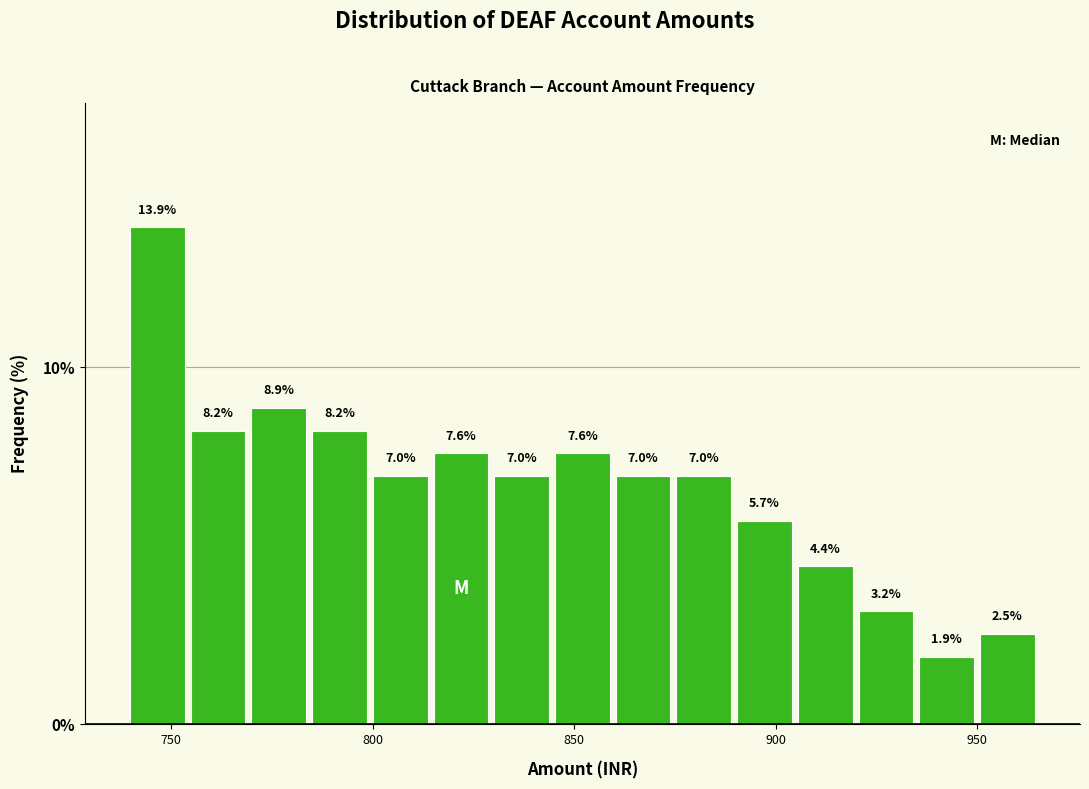

Read against the x-axis, roughly where is the centre of the tallest bar?

745